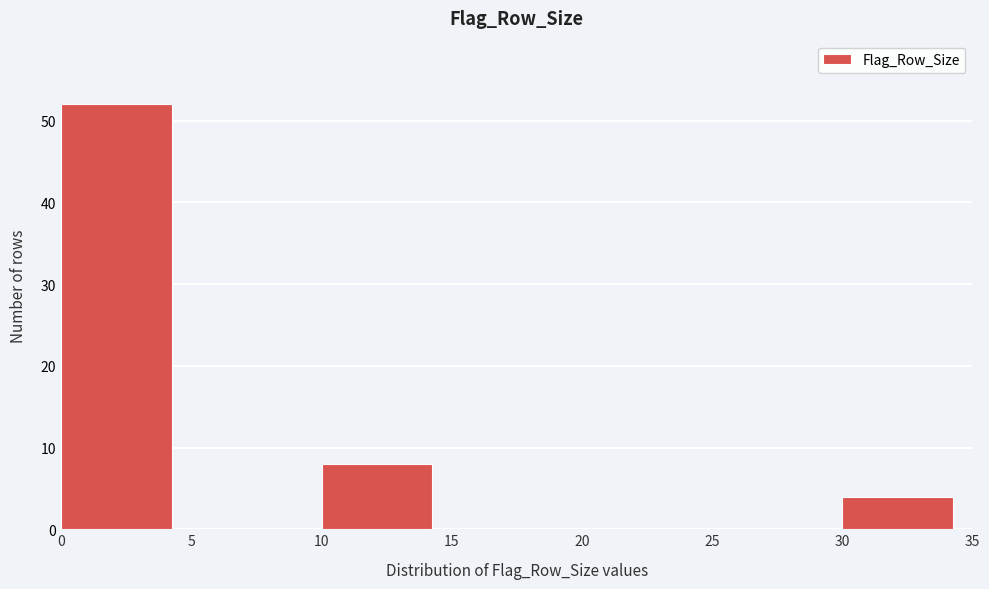

Which range on the x-axis has the tallest bar?

0 to 5